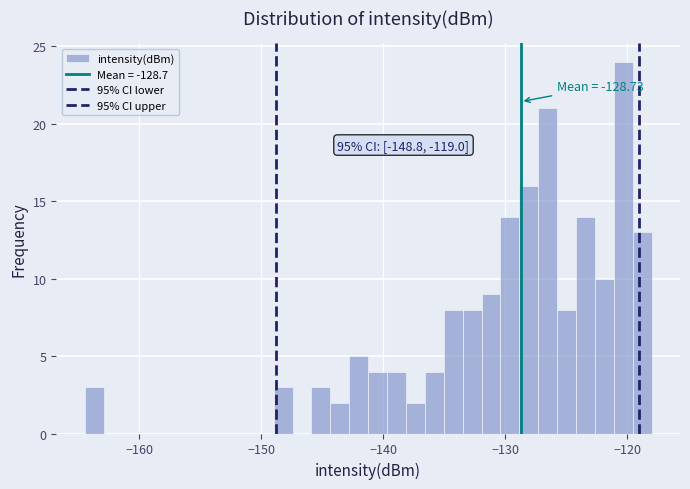

Read against the x-axis, roughly where is the centre of the tallest bar?

-120